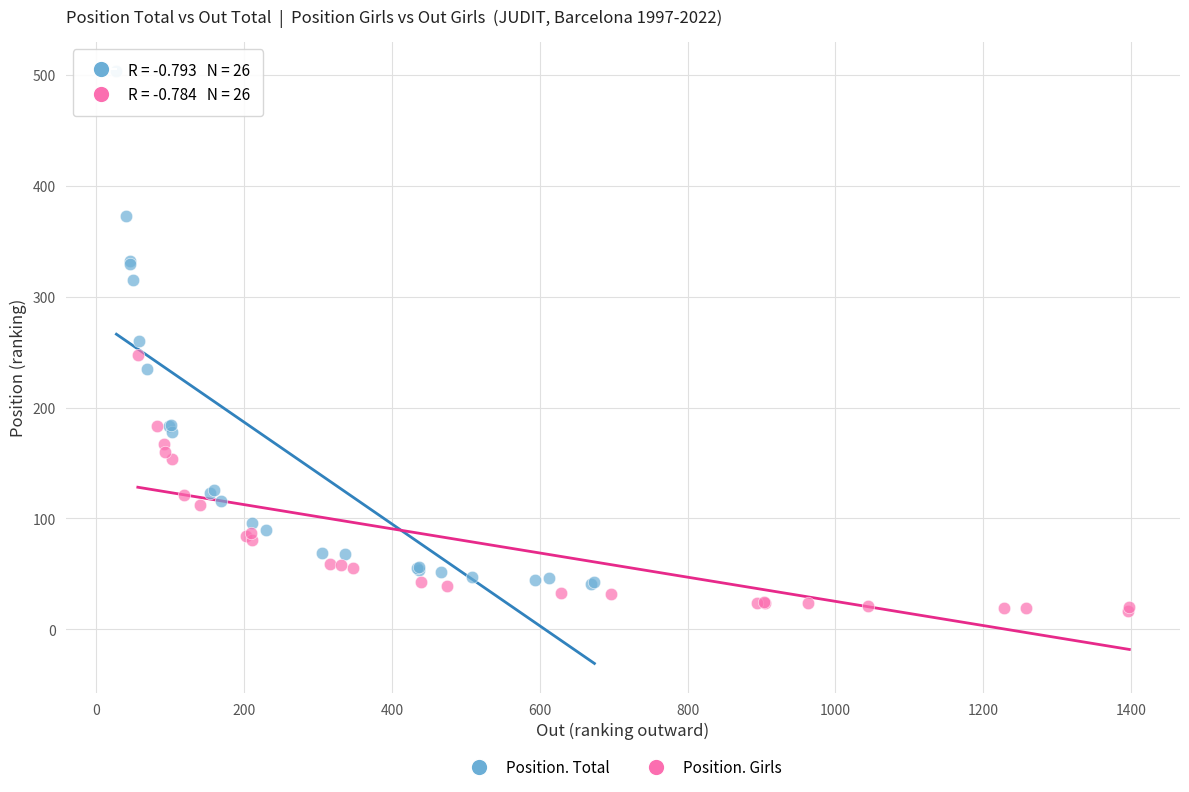

Which series reaches the minimum Y coordinate?

Position. Girls